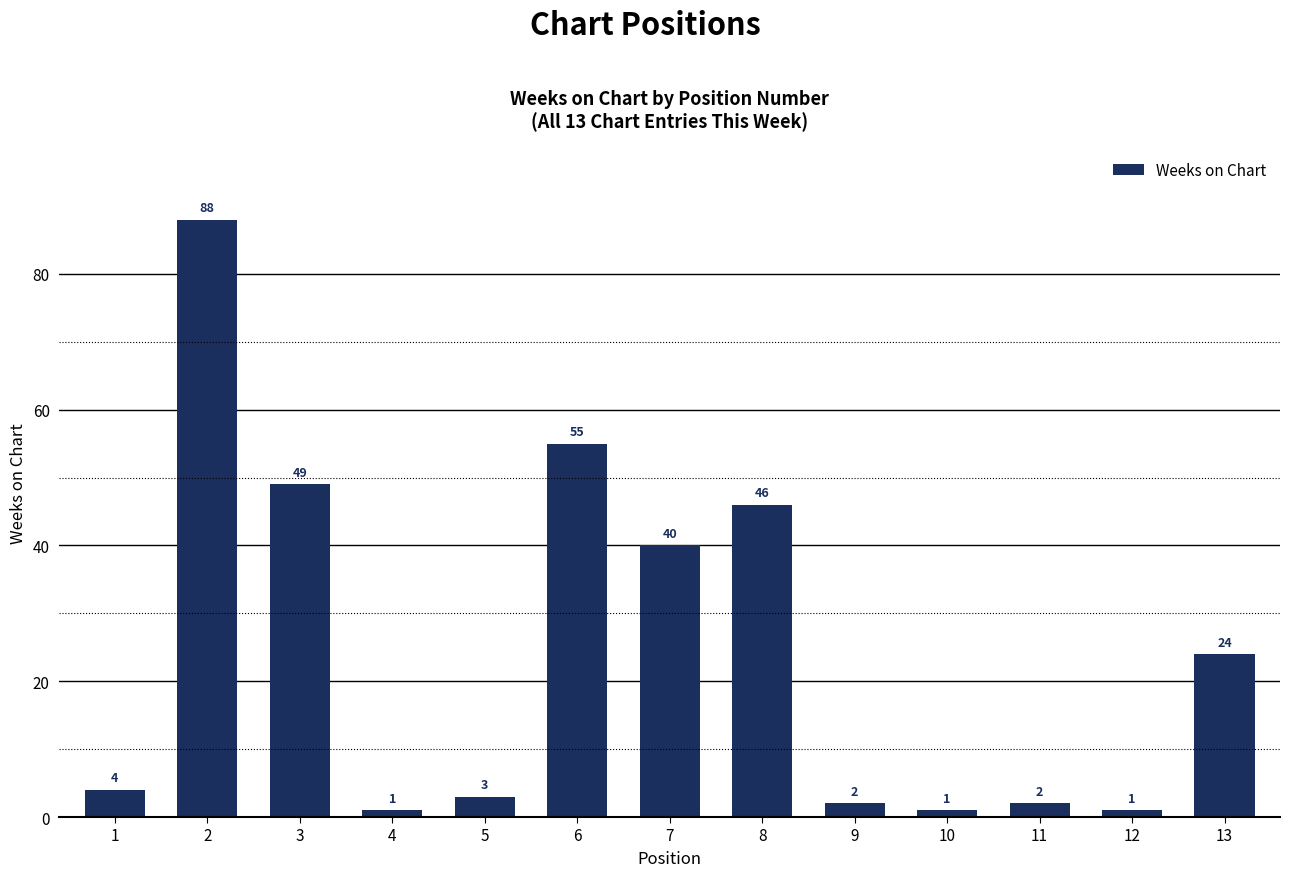

Reading left to right, transcribe all the data shown in this chart.

4	88	49	1	3	55	40	46	2	1	2	1	24